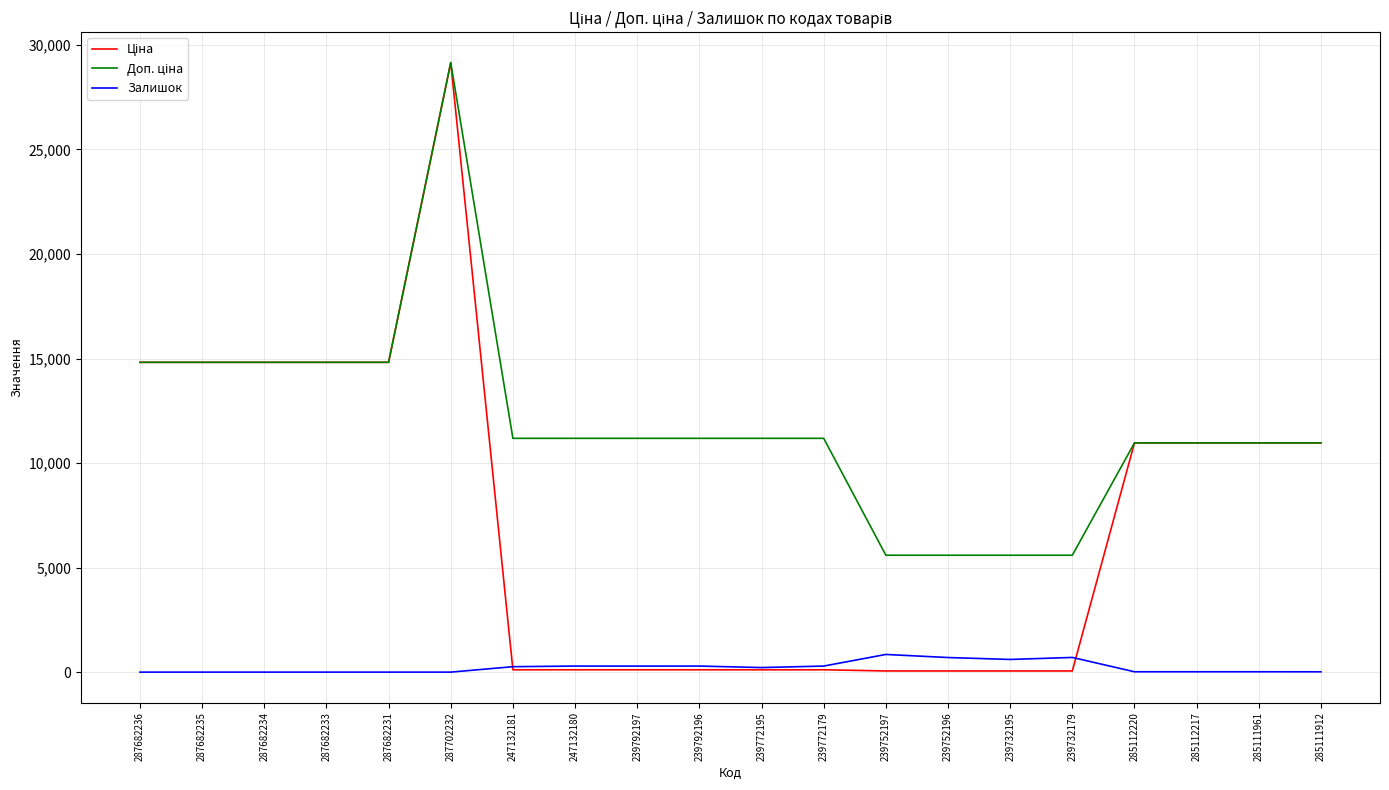

Is it true that Залишок equals 289.0 at 239792197?

True